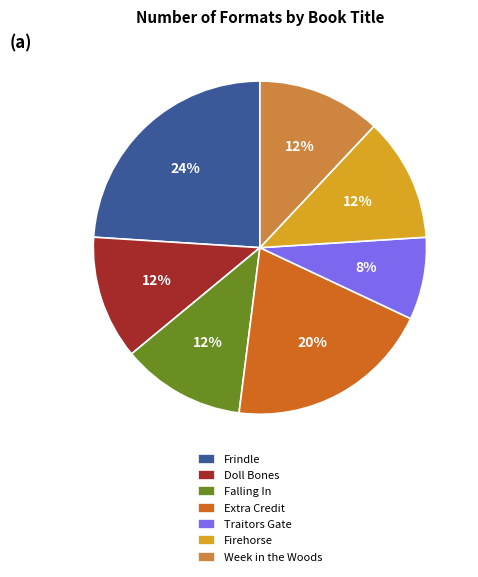

The Firehorse slice represents 6% of the pie. True or false?

False